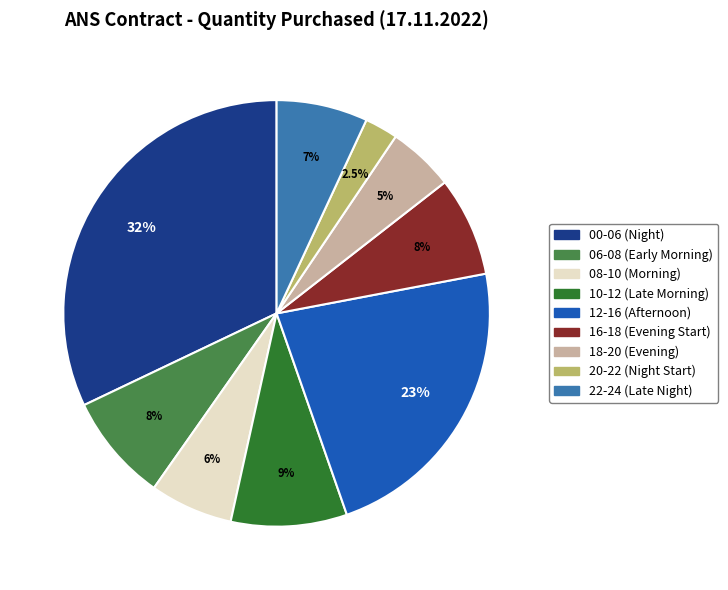

What is the largest slice in the pie chart?

00-06 (Night)